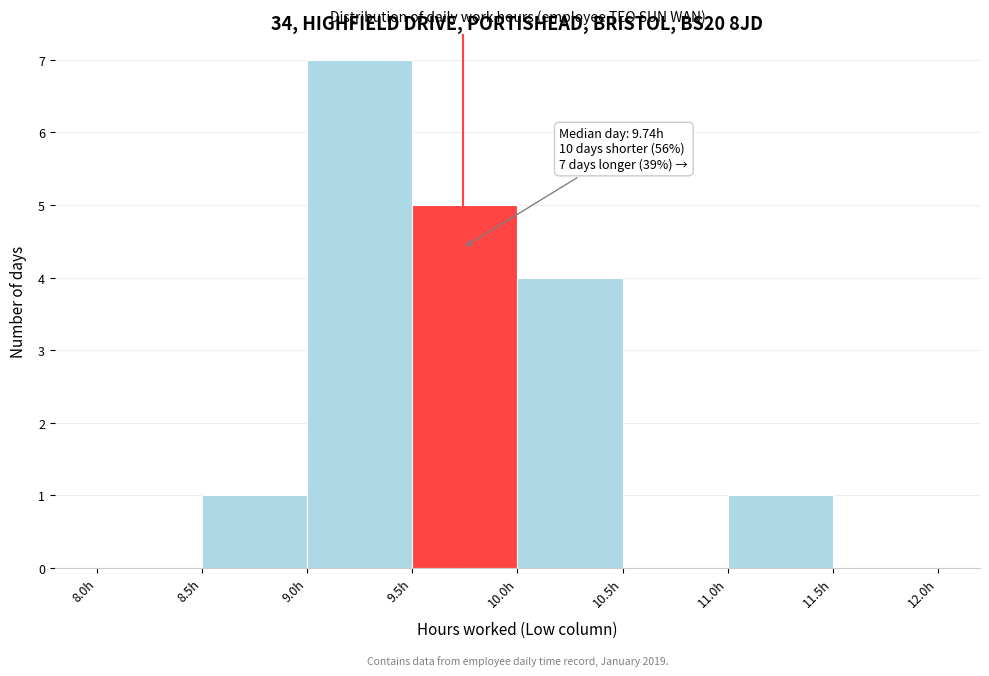

Over which range of the x-axis is the bar tallest?

9.0 to 9.5